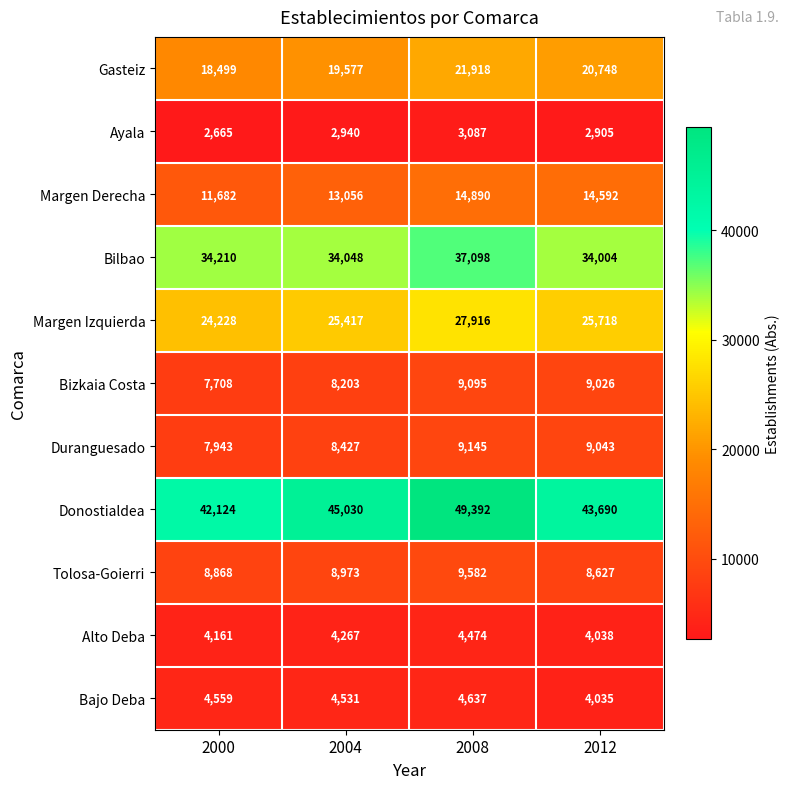

Which series has the largest total across all categories?

Donostialdea